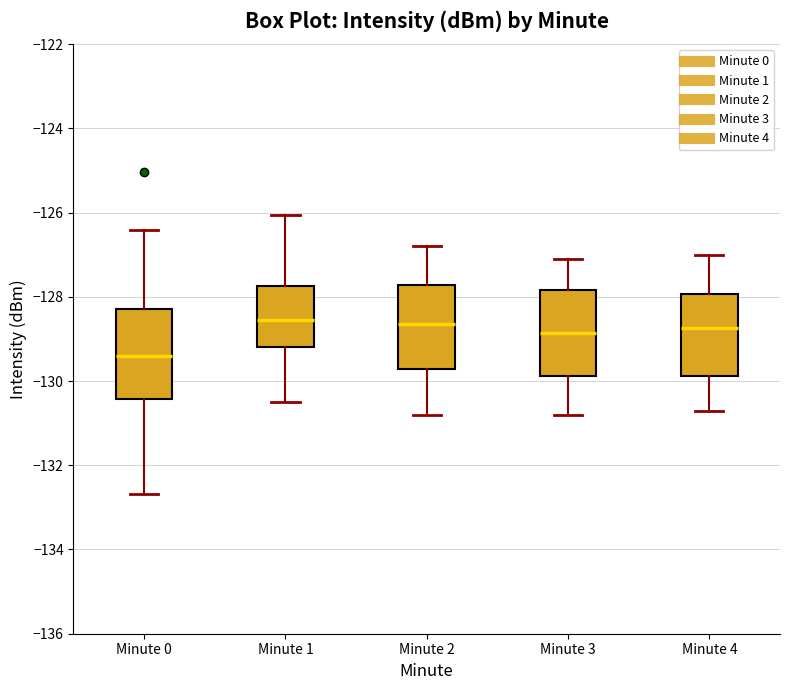

Reading left to right, read every box against the y-axis: the position of its median line, the range the box covers, and the ends of its whiskers. The values are not printed on the chart, so give them approximately, as read against the axis.

Minute 0: median -129.4, box -130.4 to -128.2, whiskers -132.6 to -126.4
Minute 1: median -128.6, box -129.2 to -127.8, whiskers -130.4 to -126.0
Minute 2: median -128.6, box -129.8 to -127.8, whiskers -130.8 to -126.8
Minute 3: median -128.8, box -129.8 to -127.8, whiskers -130.8 to -127.0
Minute 4: median -128.8, box -129.8 to -128.0, whiskers -130.6 to -127.0